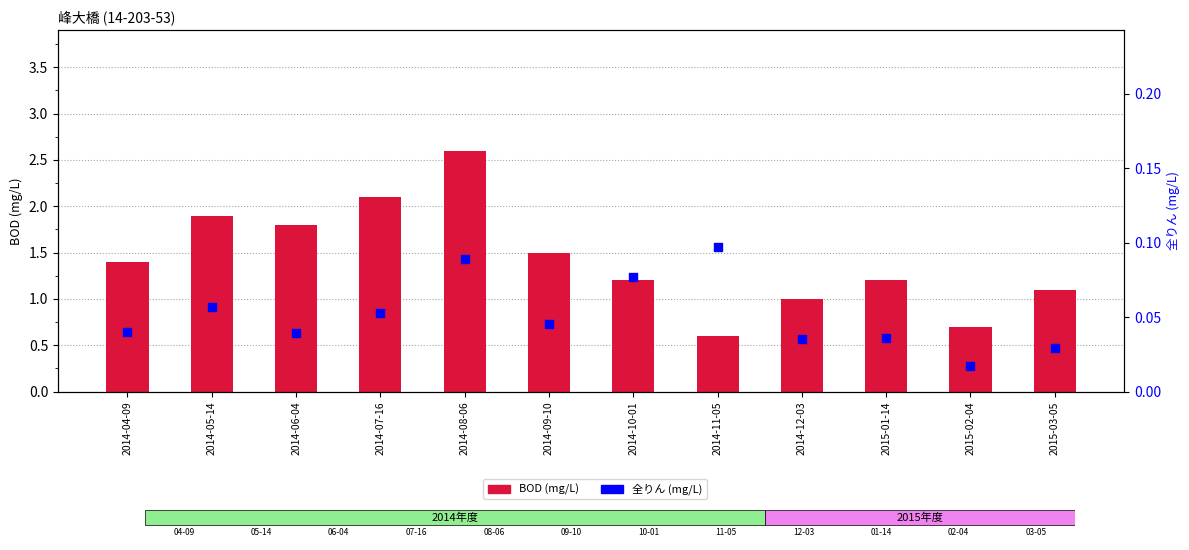

Which series has the largest Y range (max minus min)?

BOD (mg/L)